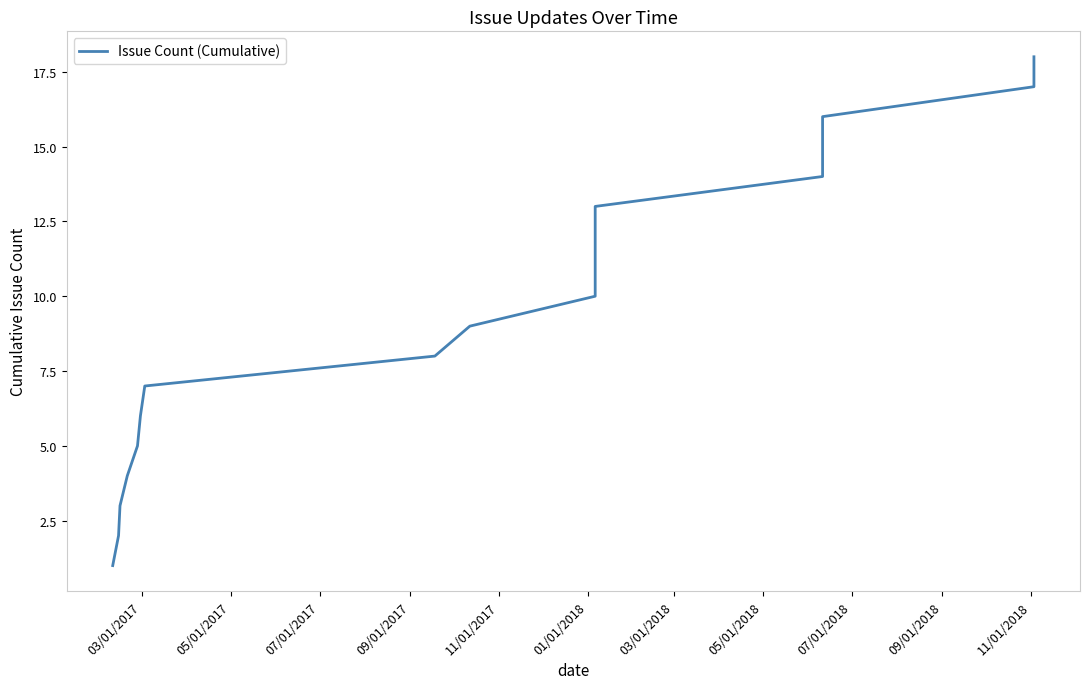

How many values exceed 10?

8